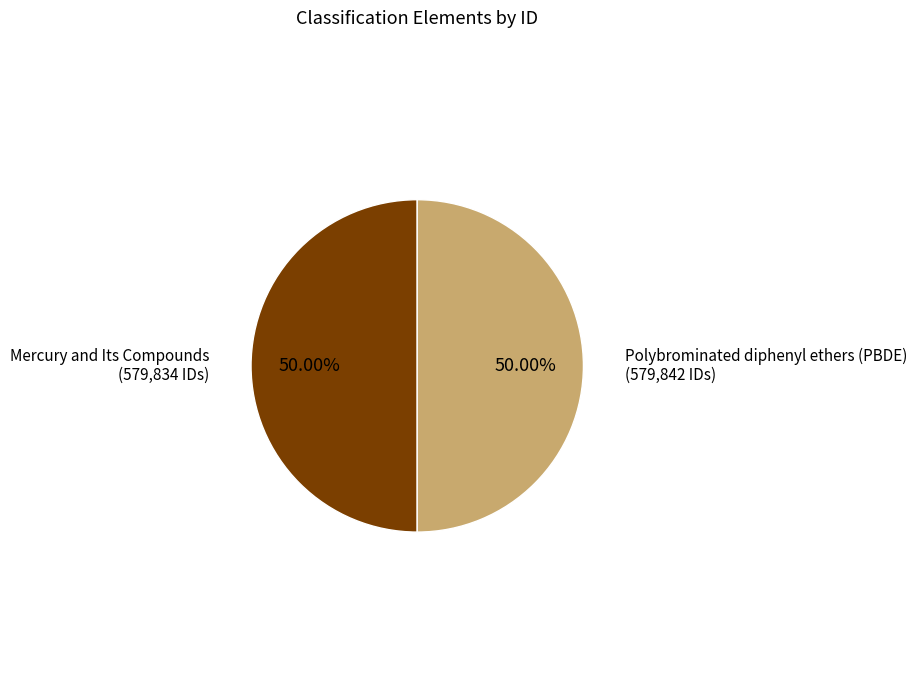

How many slices are in this pie chart?

2